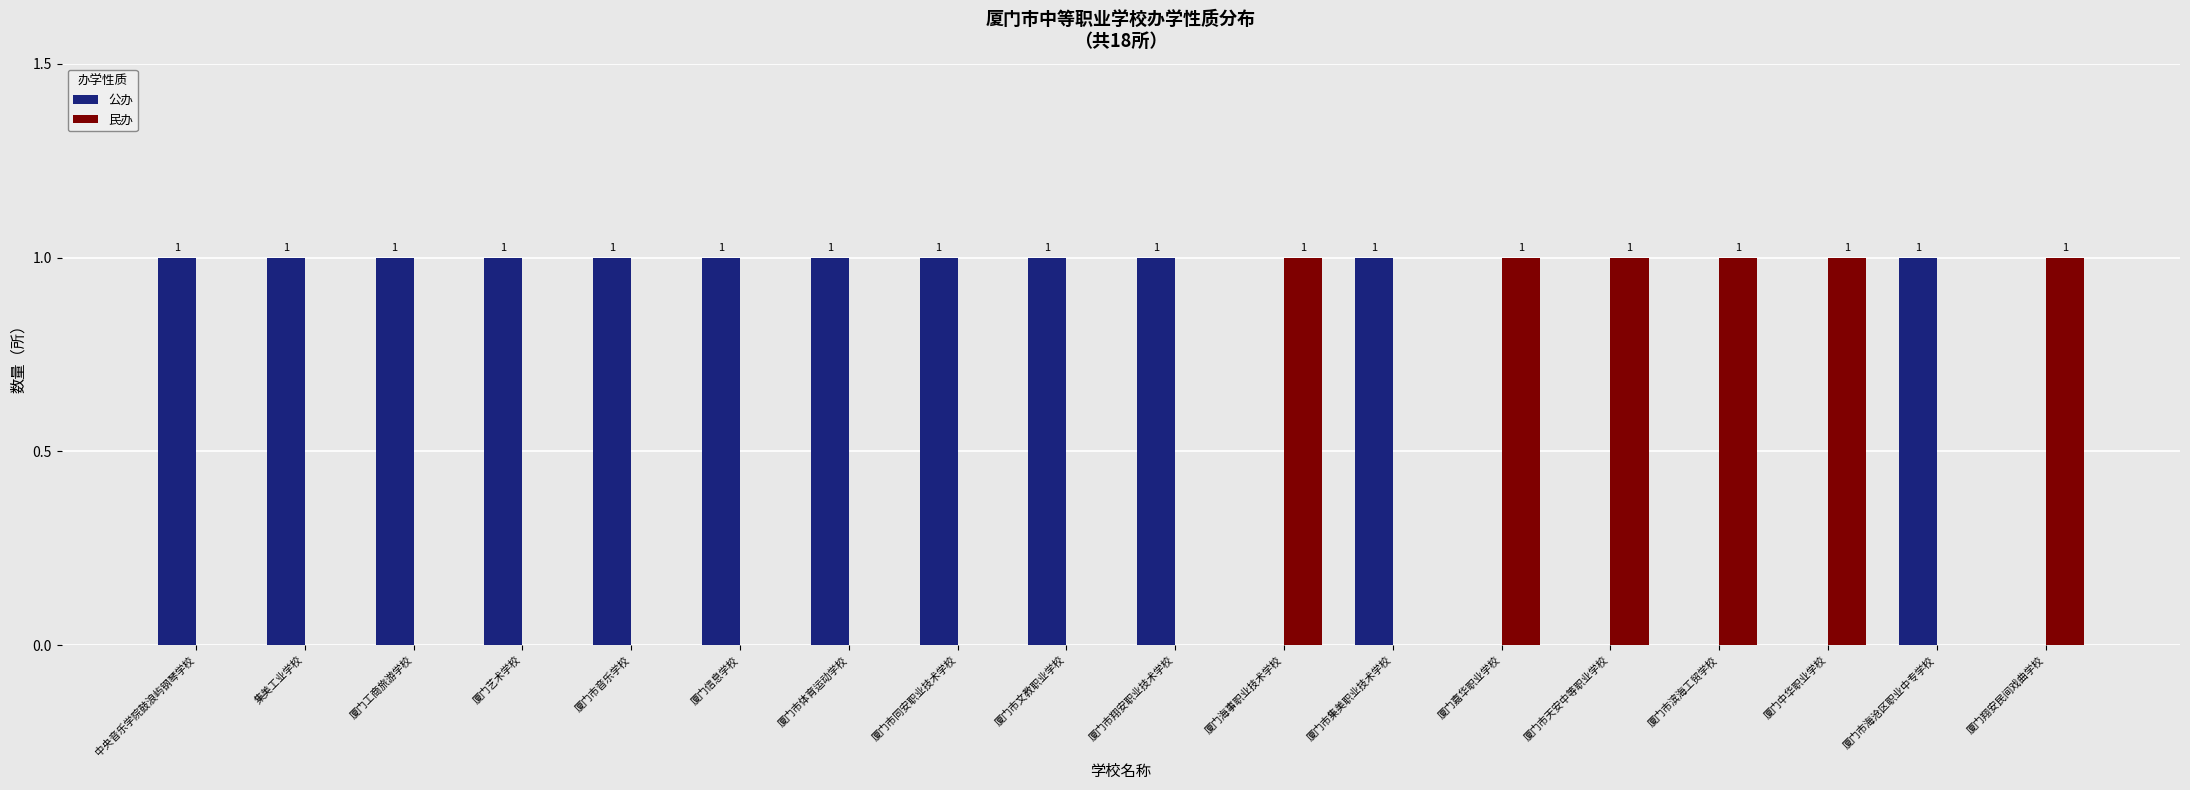

How many 公办 values are between 0 and 1?

18